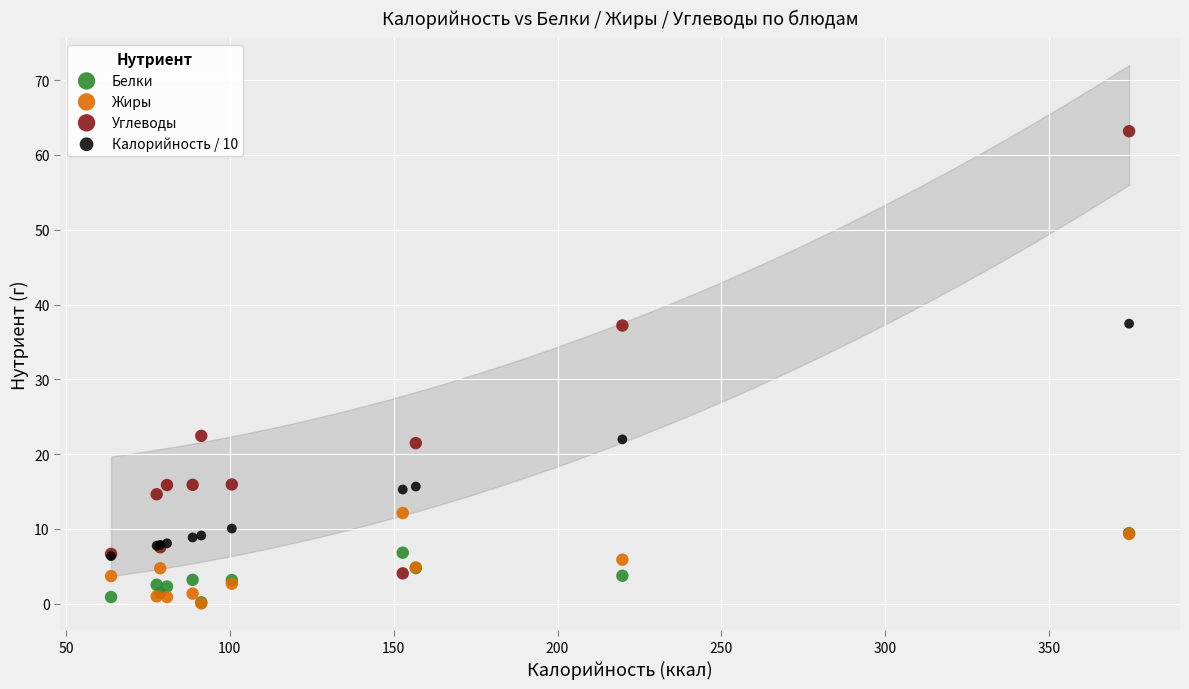

What are all the series names shown in the legend?

Белки, Жиры, Углеводы, Калорийность / 10